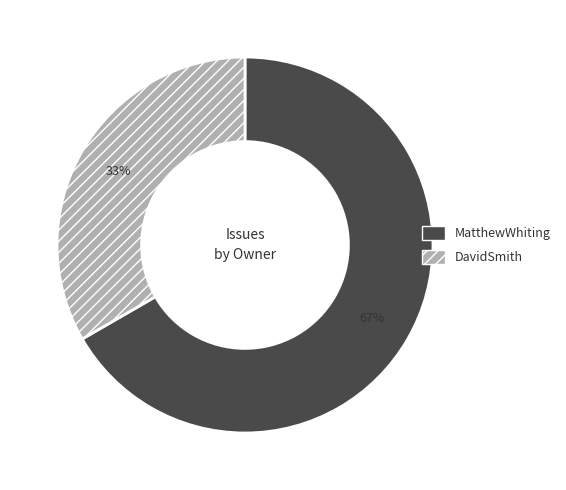

Is it true that DavidSmith is 33% of the pie?

True